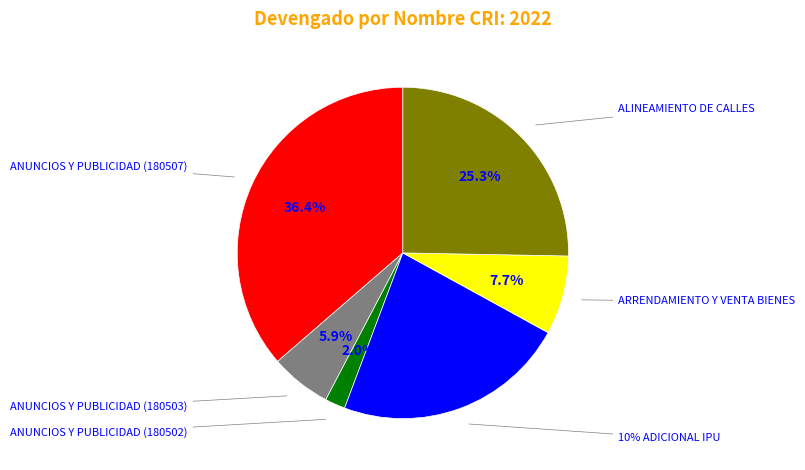

Is there a majority slice in this chart?

No